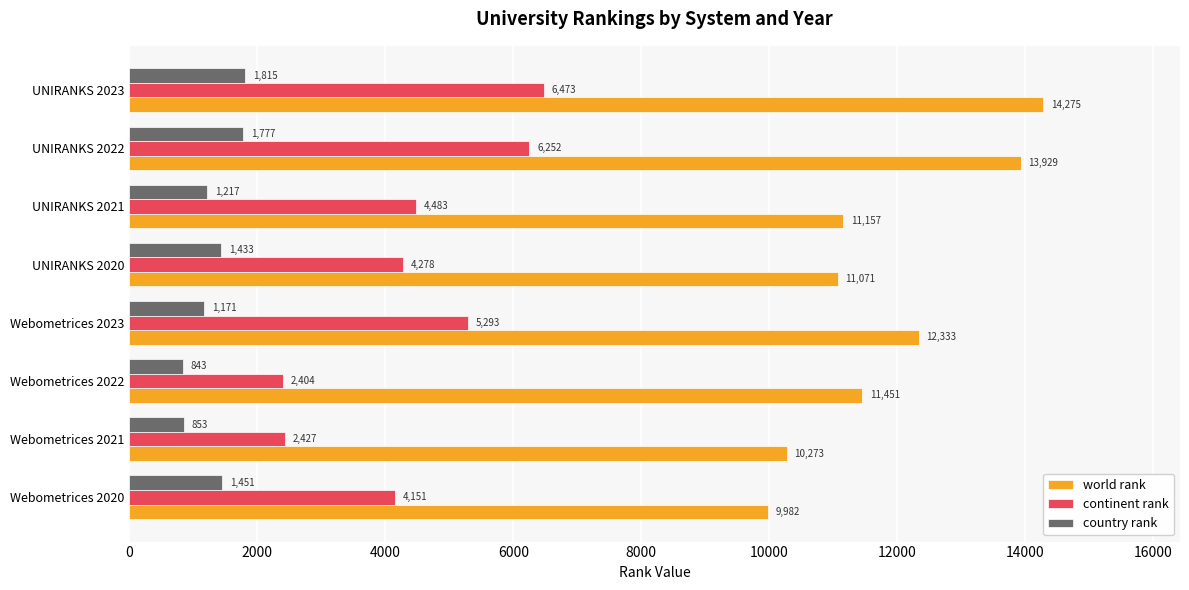

What is the greatest value displayed?

14275